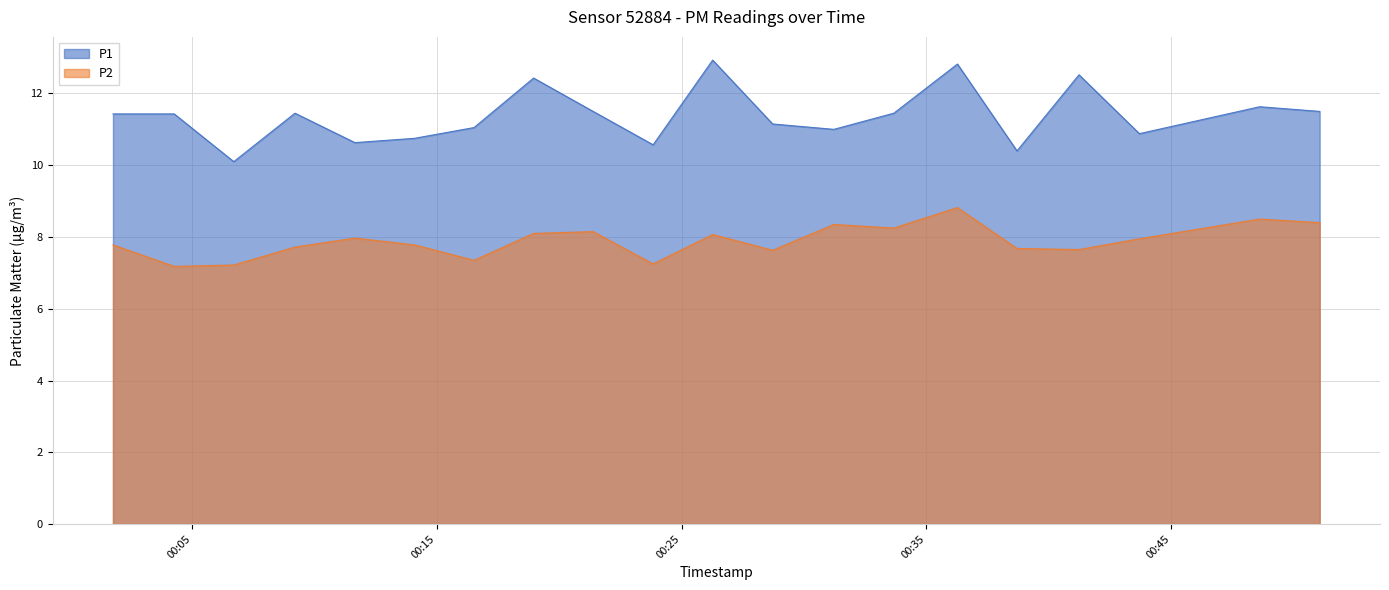

What is the sum of all P1 values?

227.6